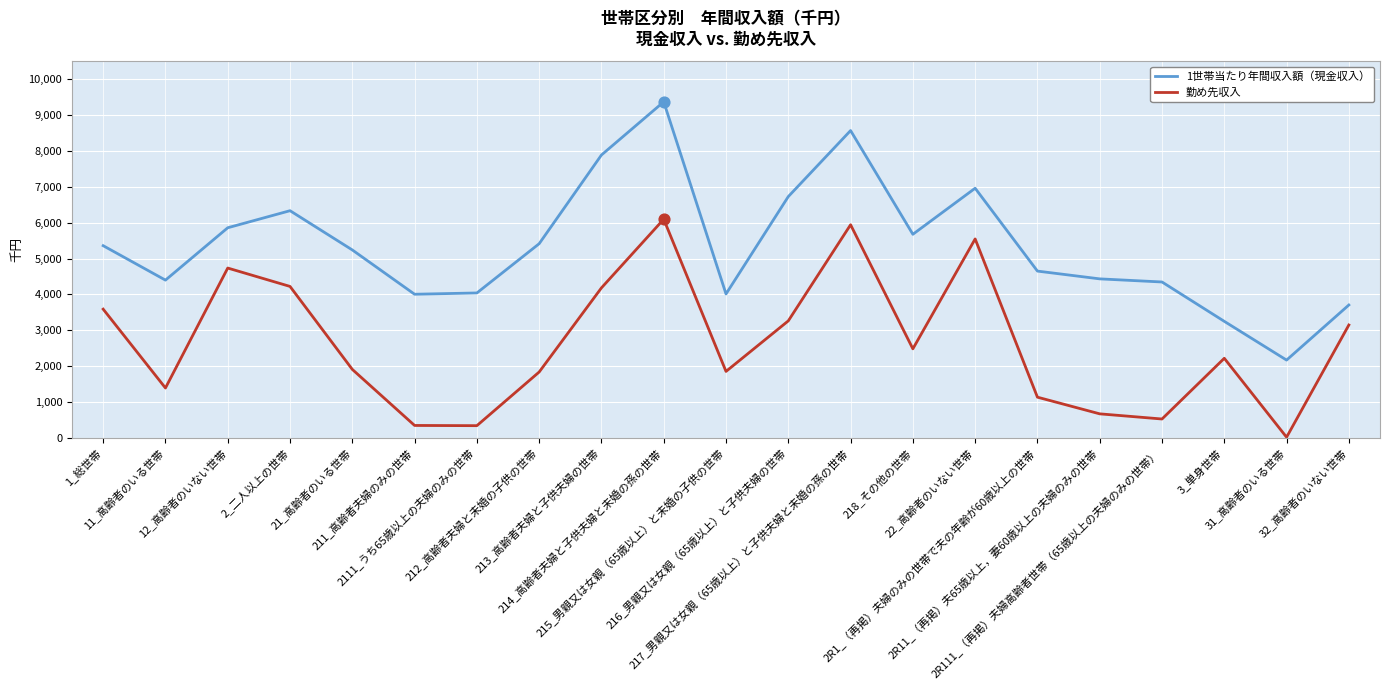

At how many categories does at least one series exceed 9168?

1